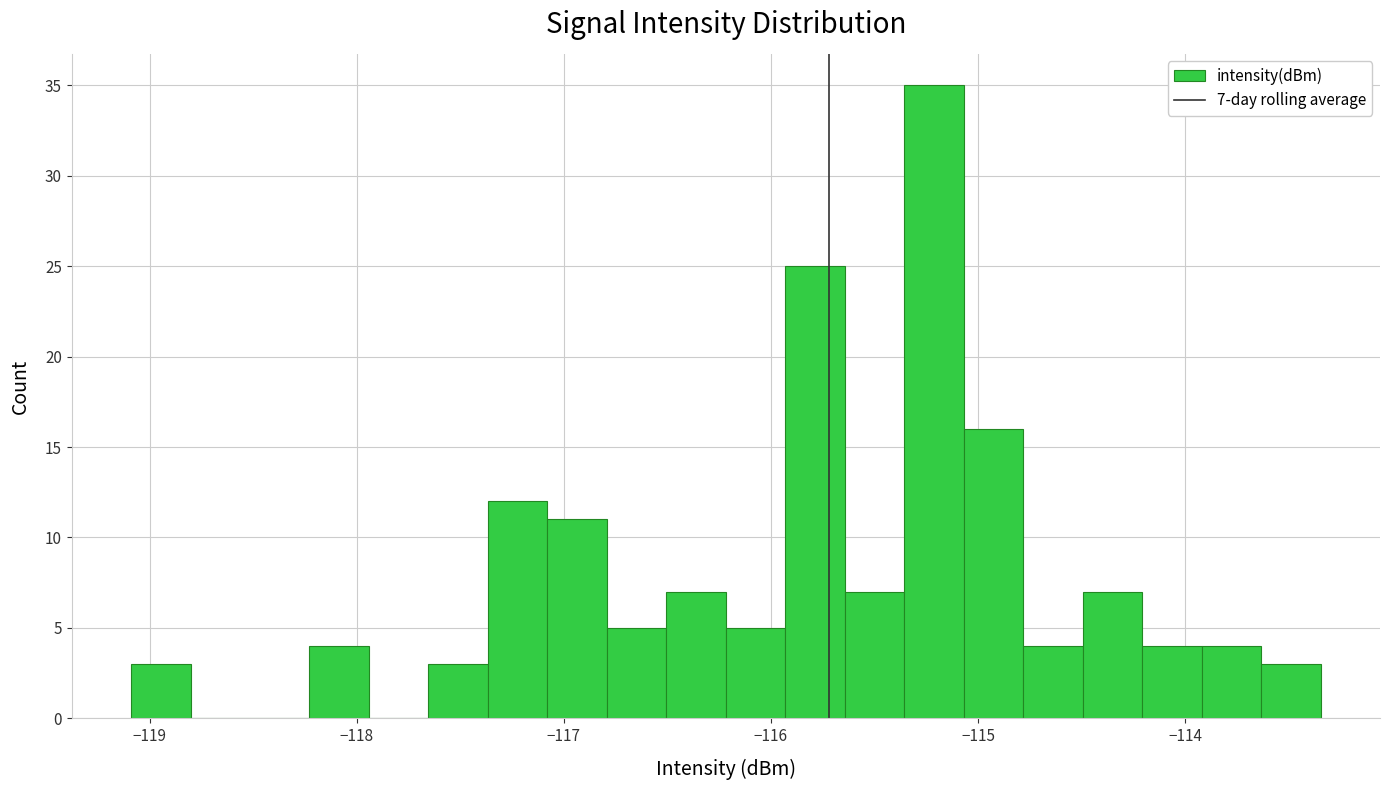

Read against the x-axis, roughly where is the centre of the tallest bar?

-115.2